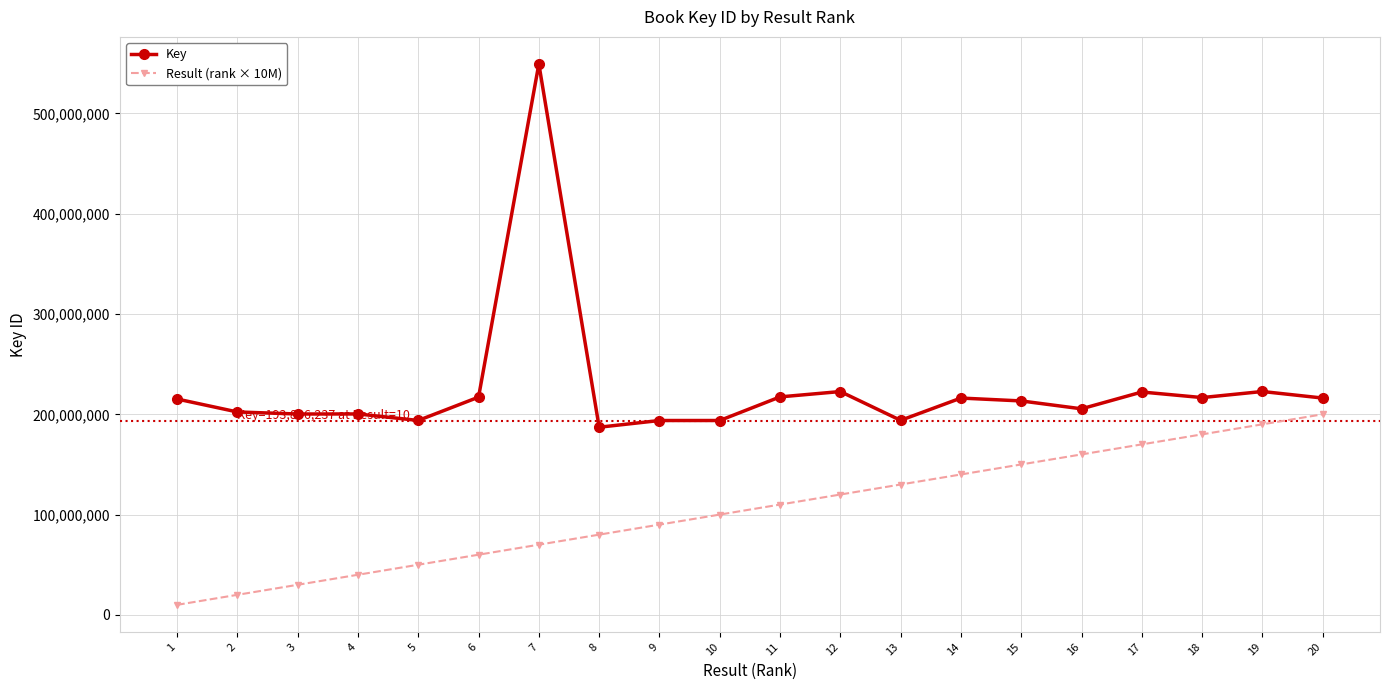

What are all the series names shown in the legend?

Key, Result (rank × 10M)